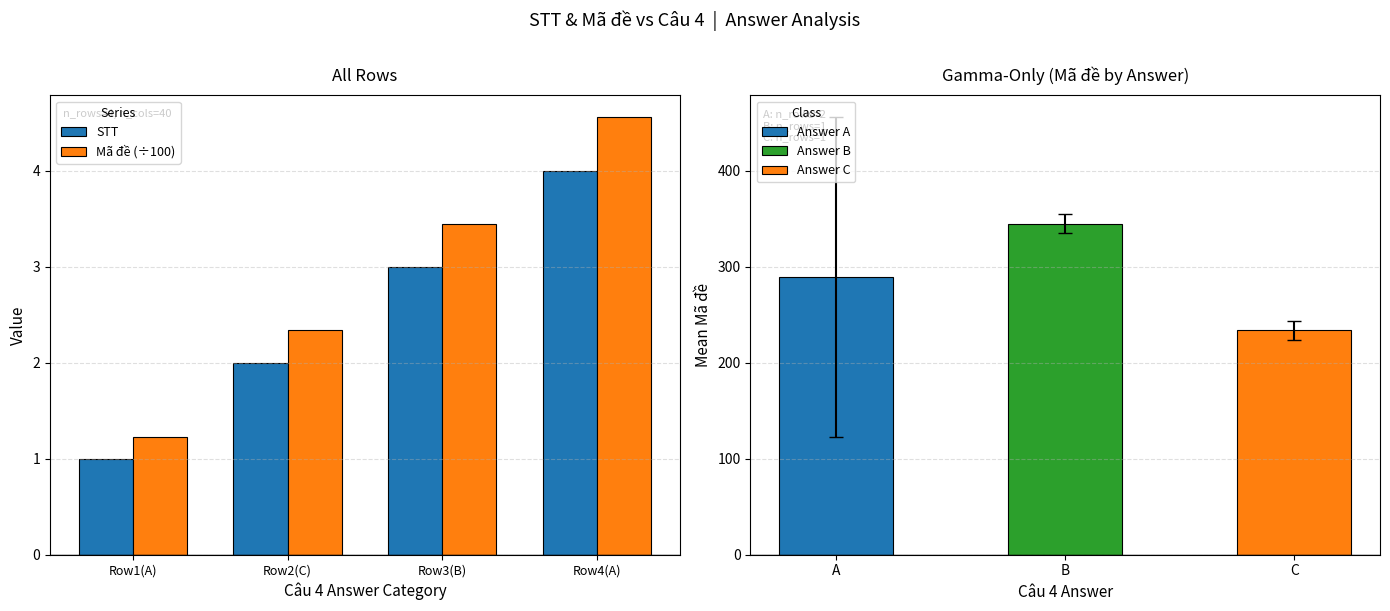

How many data points in STT are above 3?

1